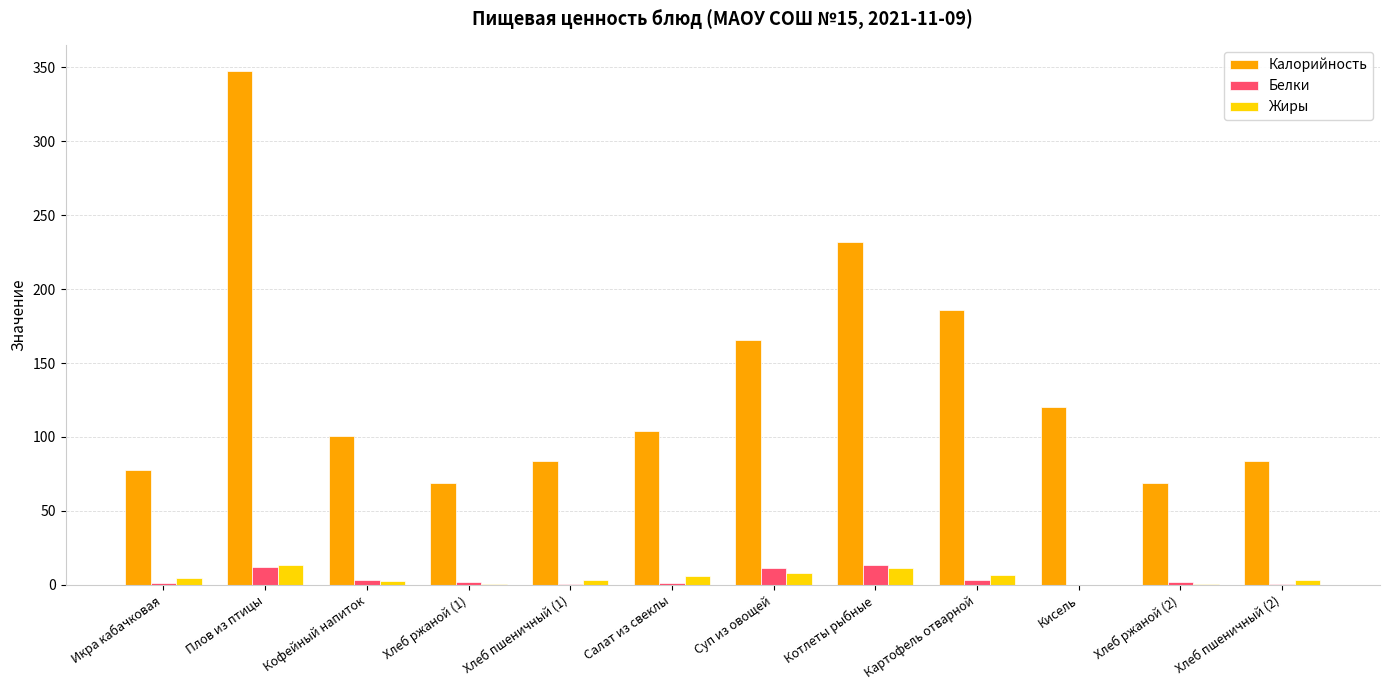

Which category has the highest value across all series?

Плов из птицы